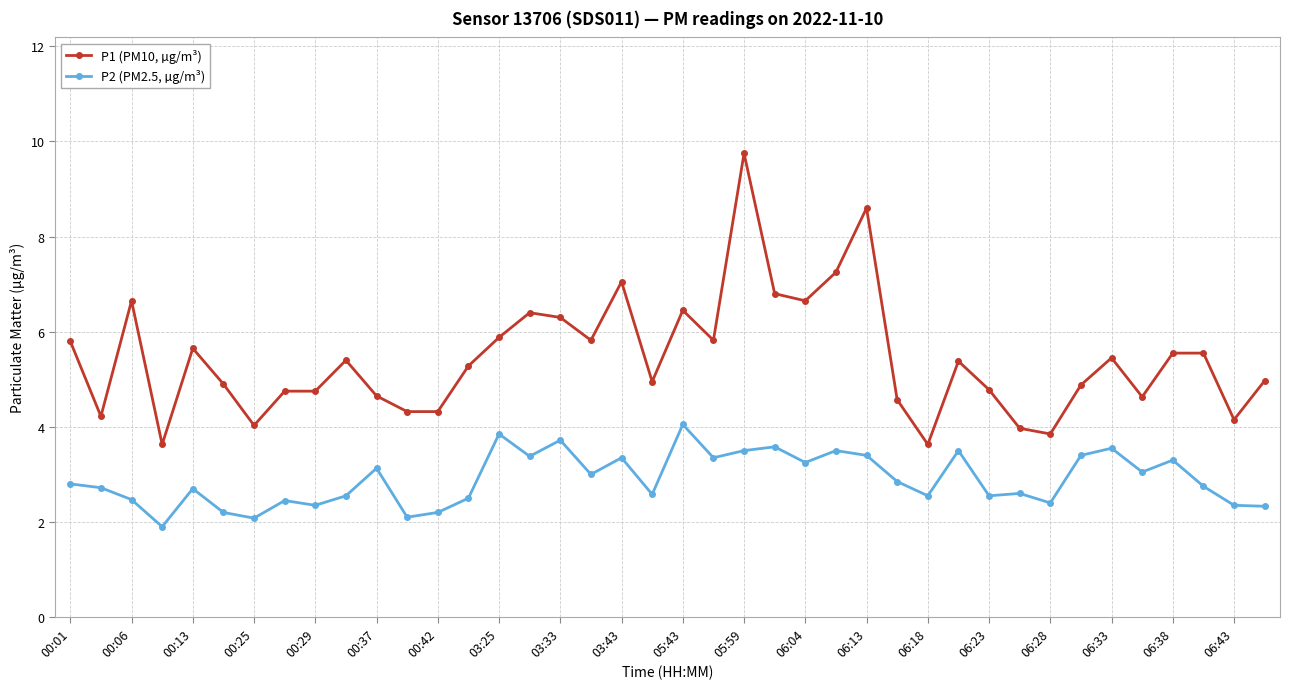

True or false: P1 (PM10, µg/m³) and P2 (PM2.5, µg/m³) cross at least once.

False